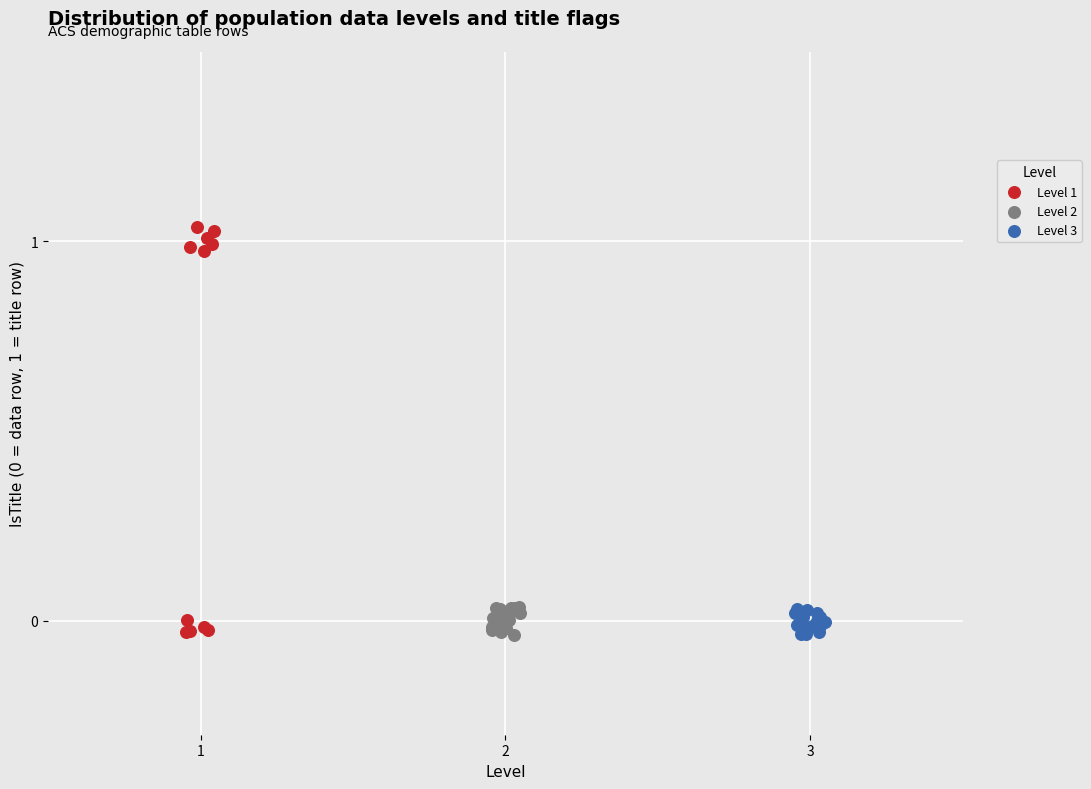

Which series has the largest Y range (max minus min)?

Level 1